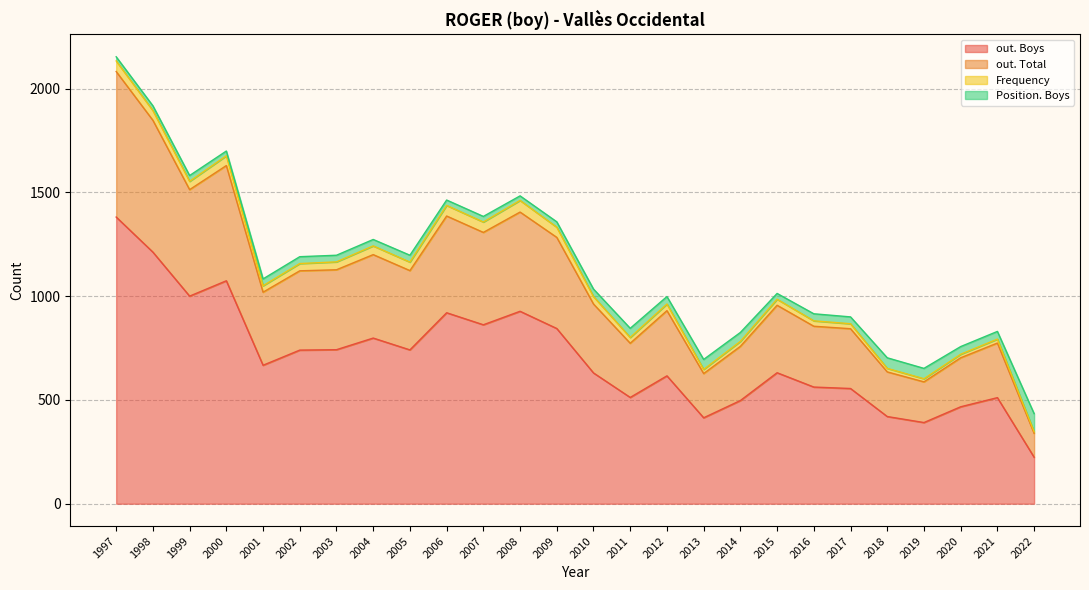

At which category does the chart reach its minimum across all series?

2022